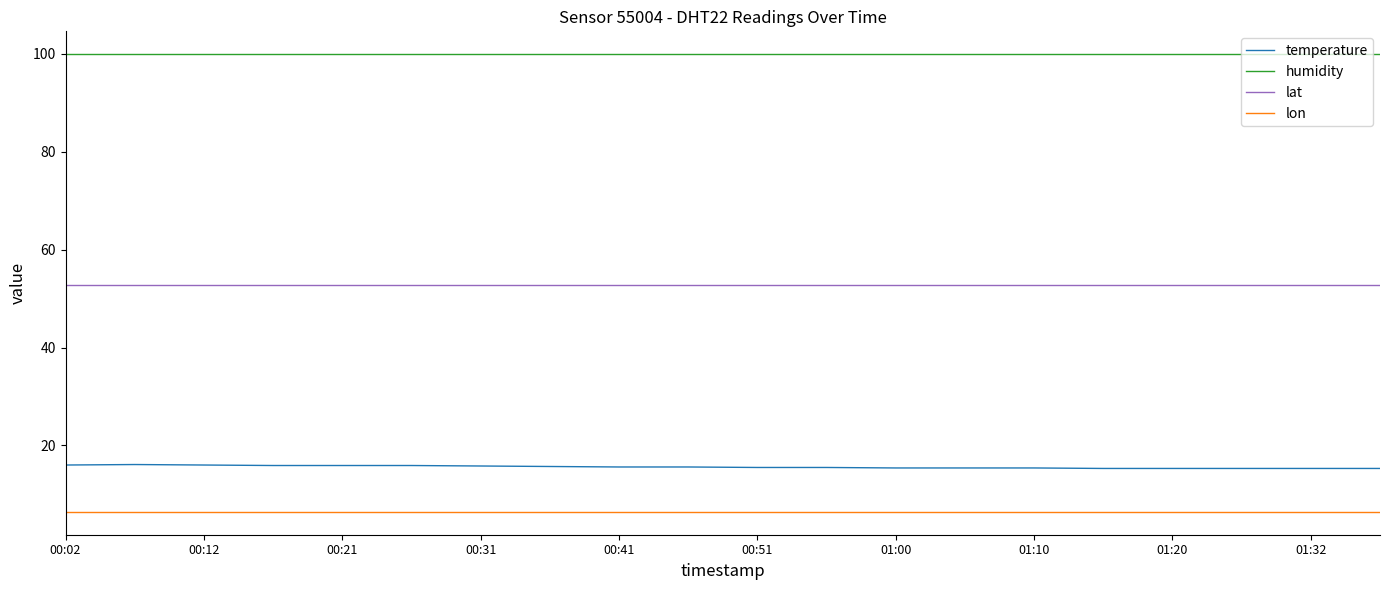

How many temperature values are between 15 and 16?

19